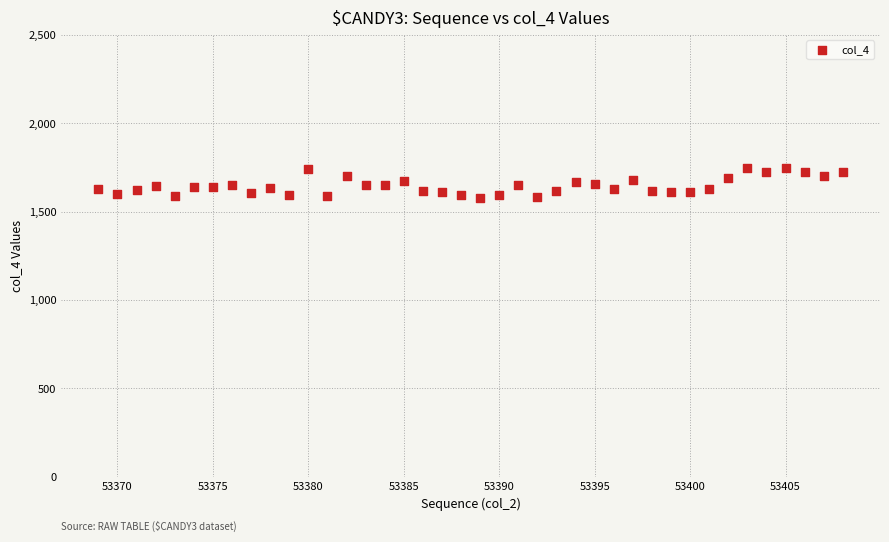

What is the range of Y values (max minus min)?

170